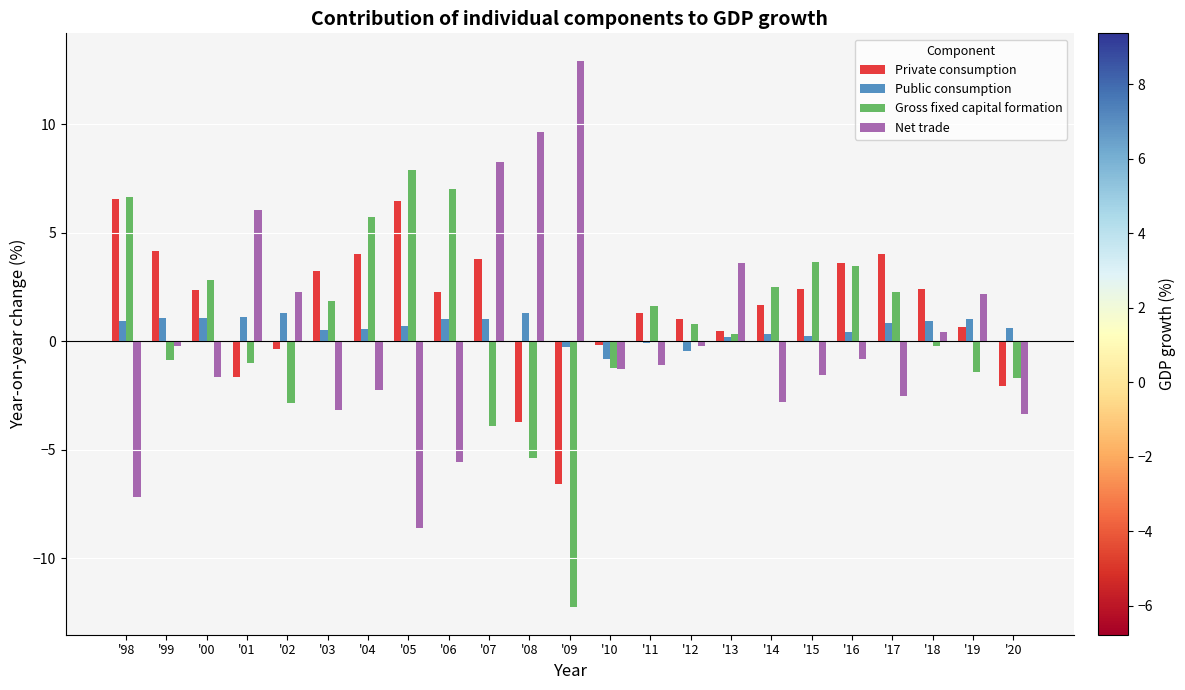

What is the difference between the highest and lowest values at '98?

13.8